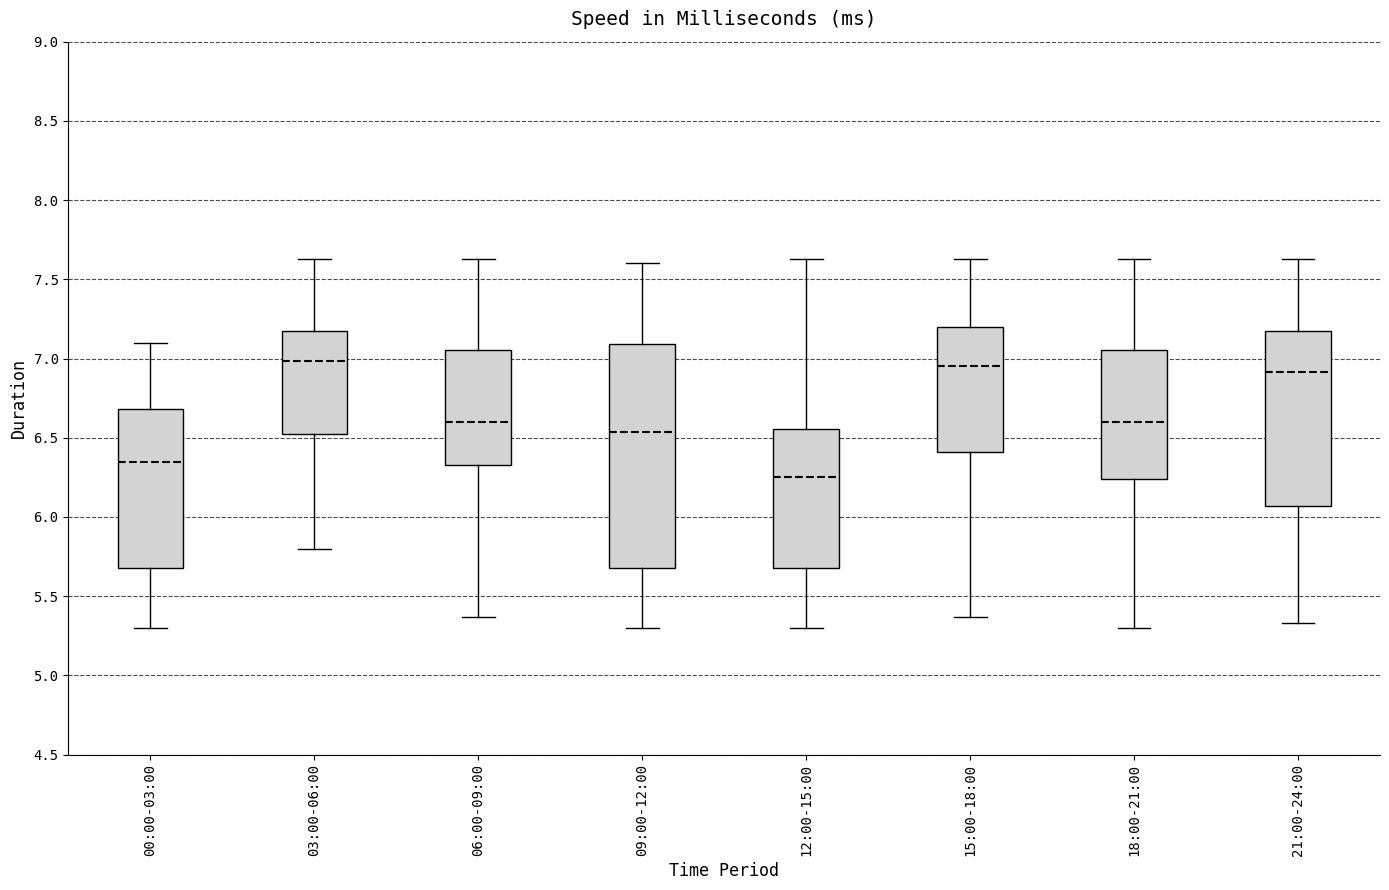

Where does the upper whisker of the box for 09:00-12:00 end on the y-axis? The values are not printed on the chart, so give them approximately, as read against the axis.

7.60